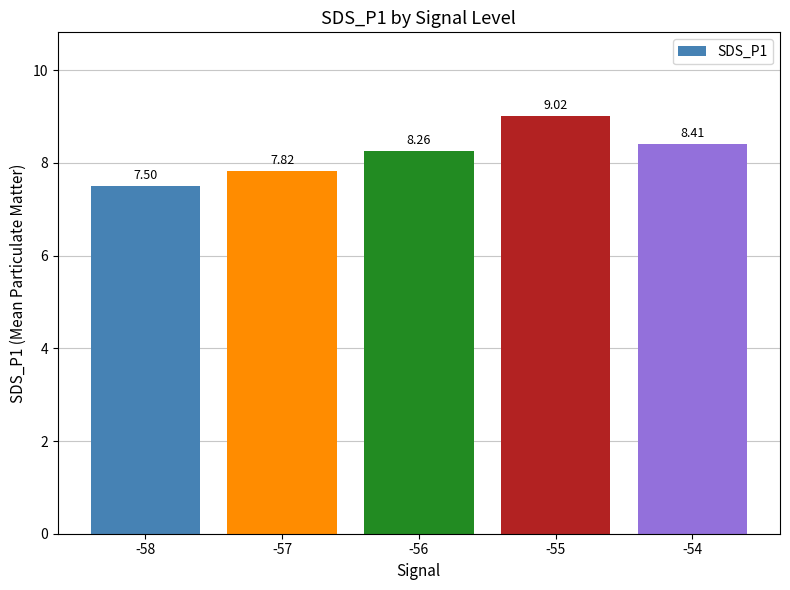

Read the value at -56.

8.3